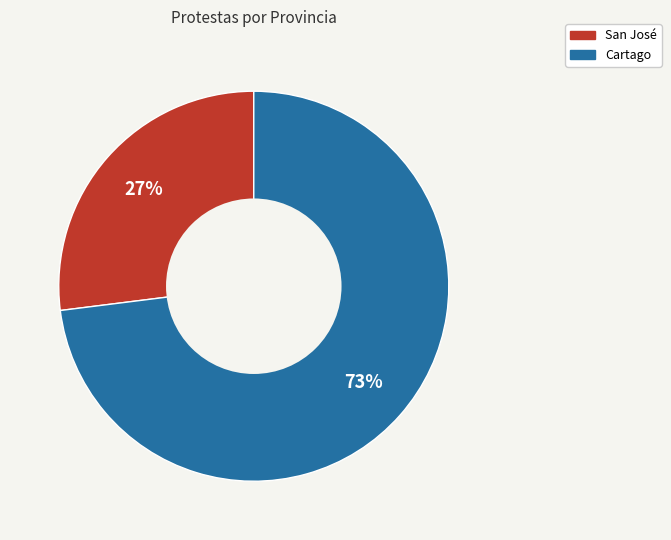

To the nearest percent, what percentage of the pie is San José?

27%